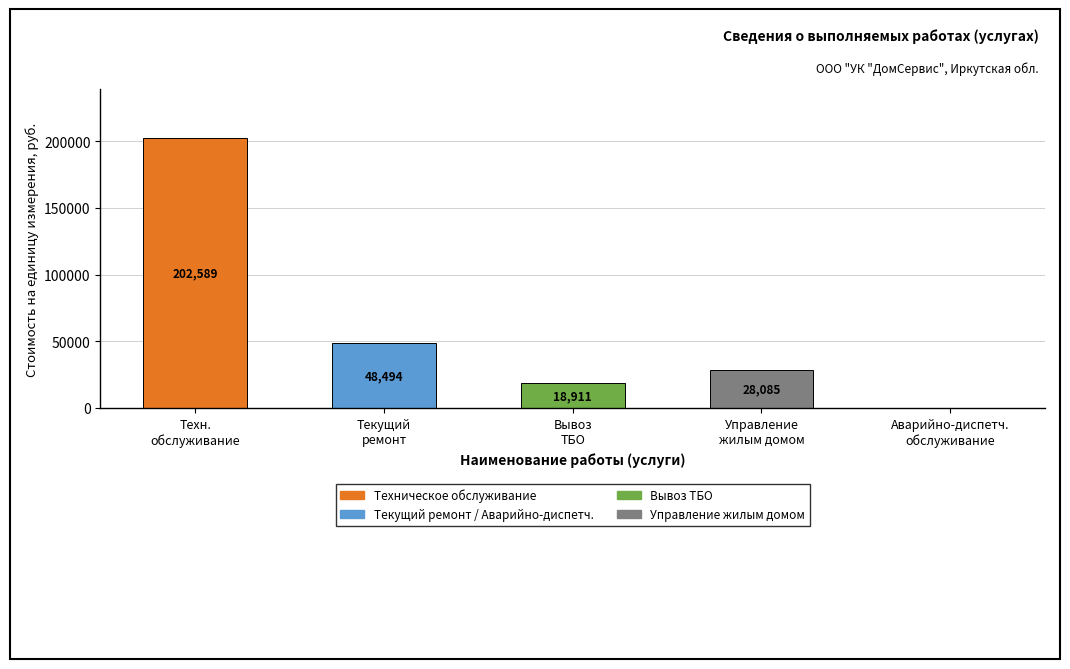

How many data points are less than 28085?

2